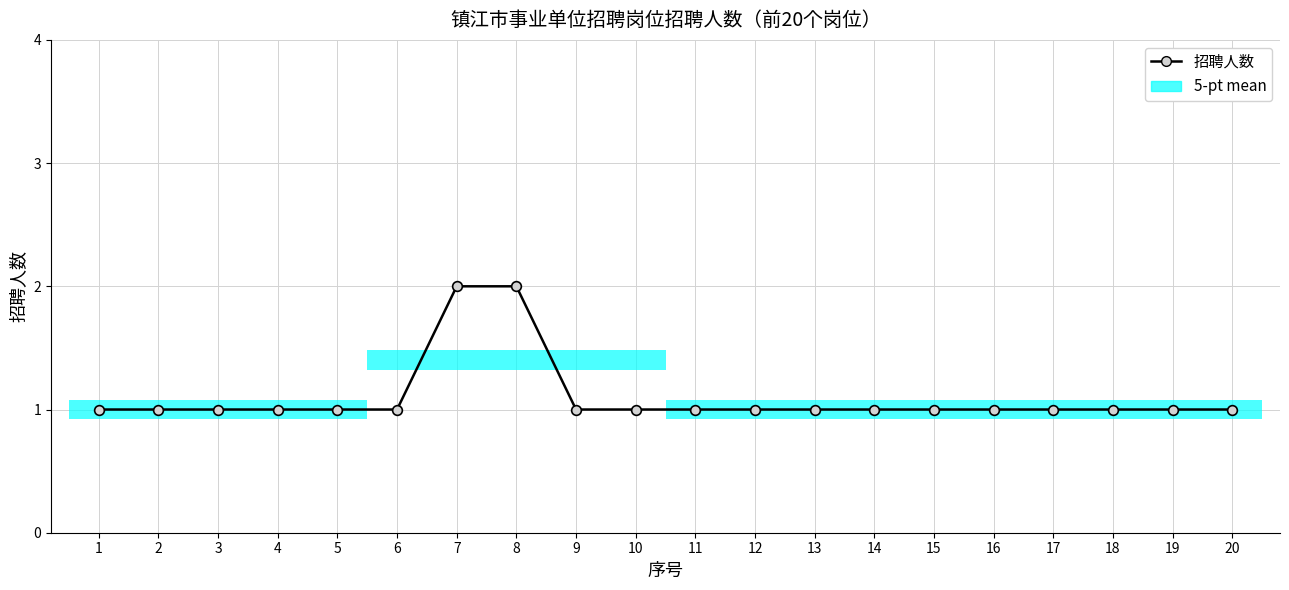

What is the smallest value displayed?

1